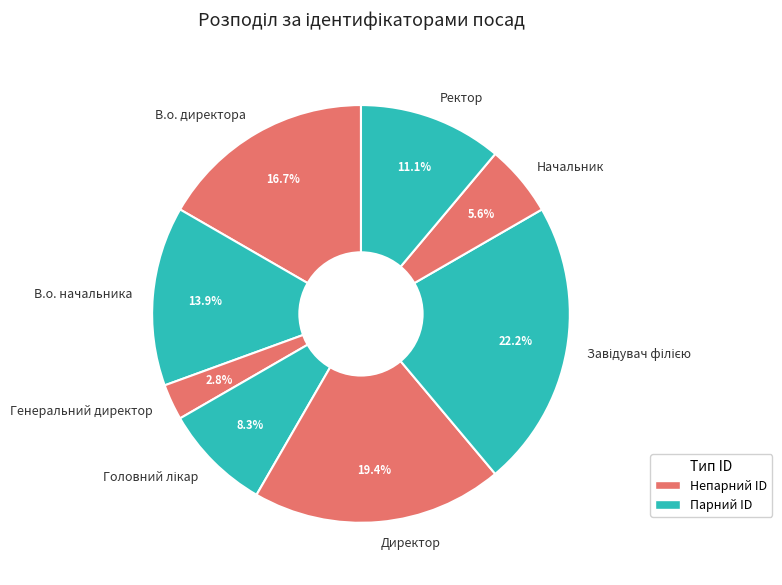

How many slices are in this pie chart?

8